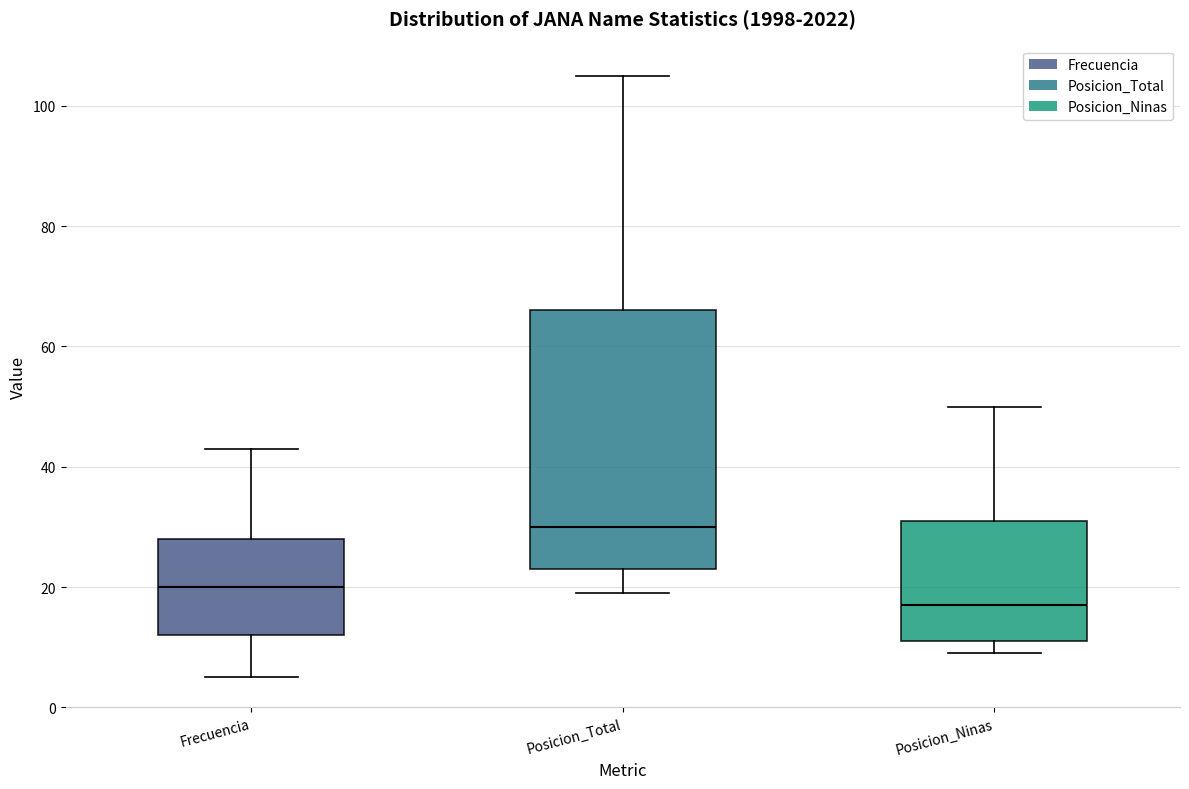

Reading left to right, read every box against the y-axis: the position of its median line, the range the box covers, and the ends of its whiskers. The values are not printed on the chart, so give them approximately, as read against the axis.

Frecuencia: median 20, box 12 to 28, whiskers 6 to 44
Posicion_Total: median 30, box 24 to 66, whiskers 20 to 106
Posicion_Ninas: median 18, box 12 to 32, whiskers 10 to 50